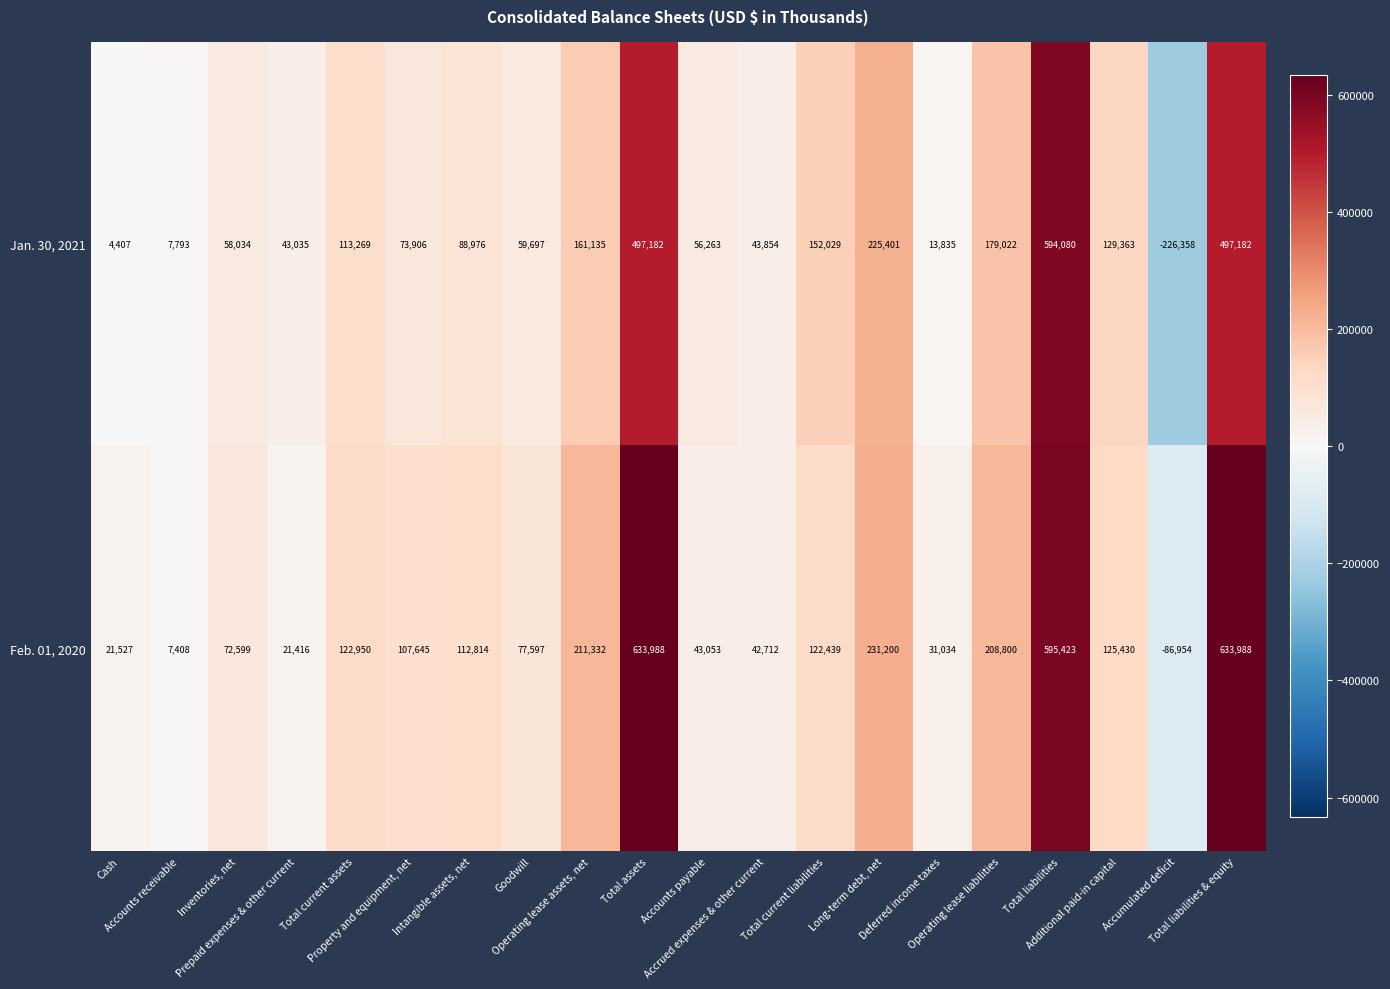

How many negative values does the Jan. 30, 2021 series have?

1